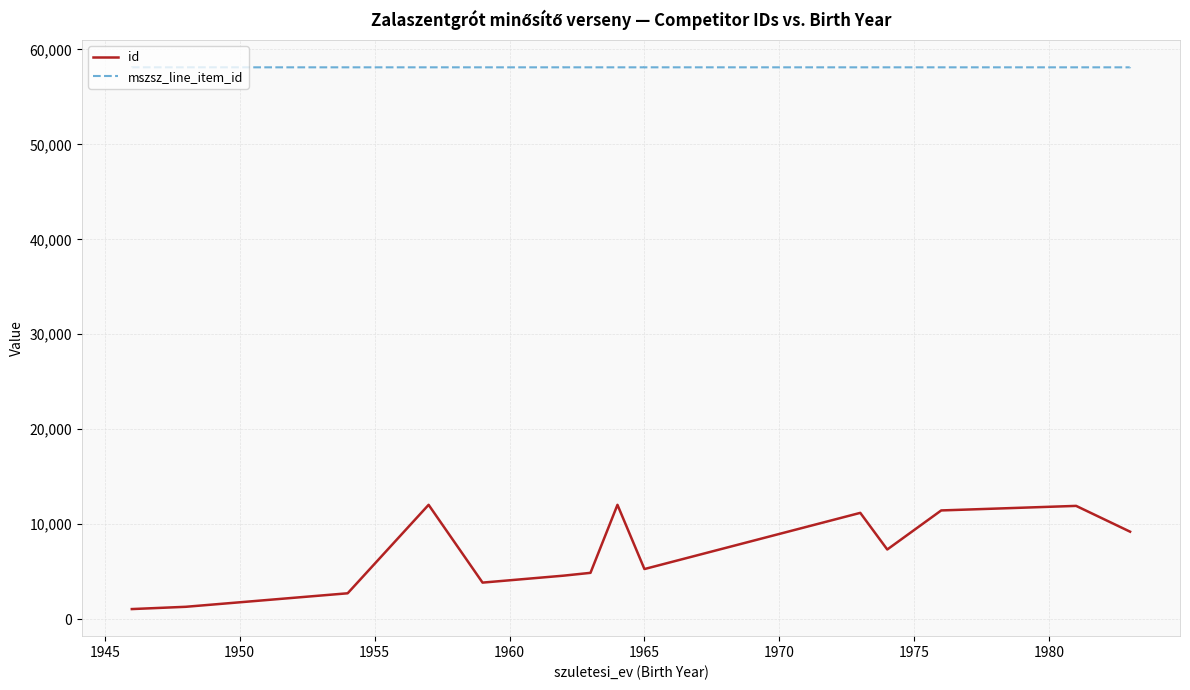

At 1960, list the series in order from largest to smallest.

mszsz_line_item_id, id